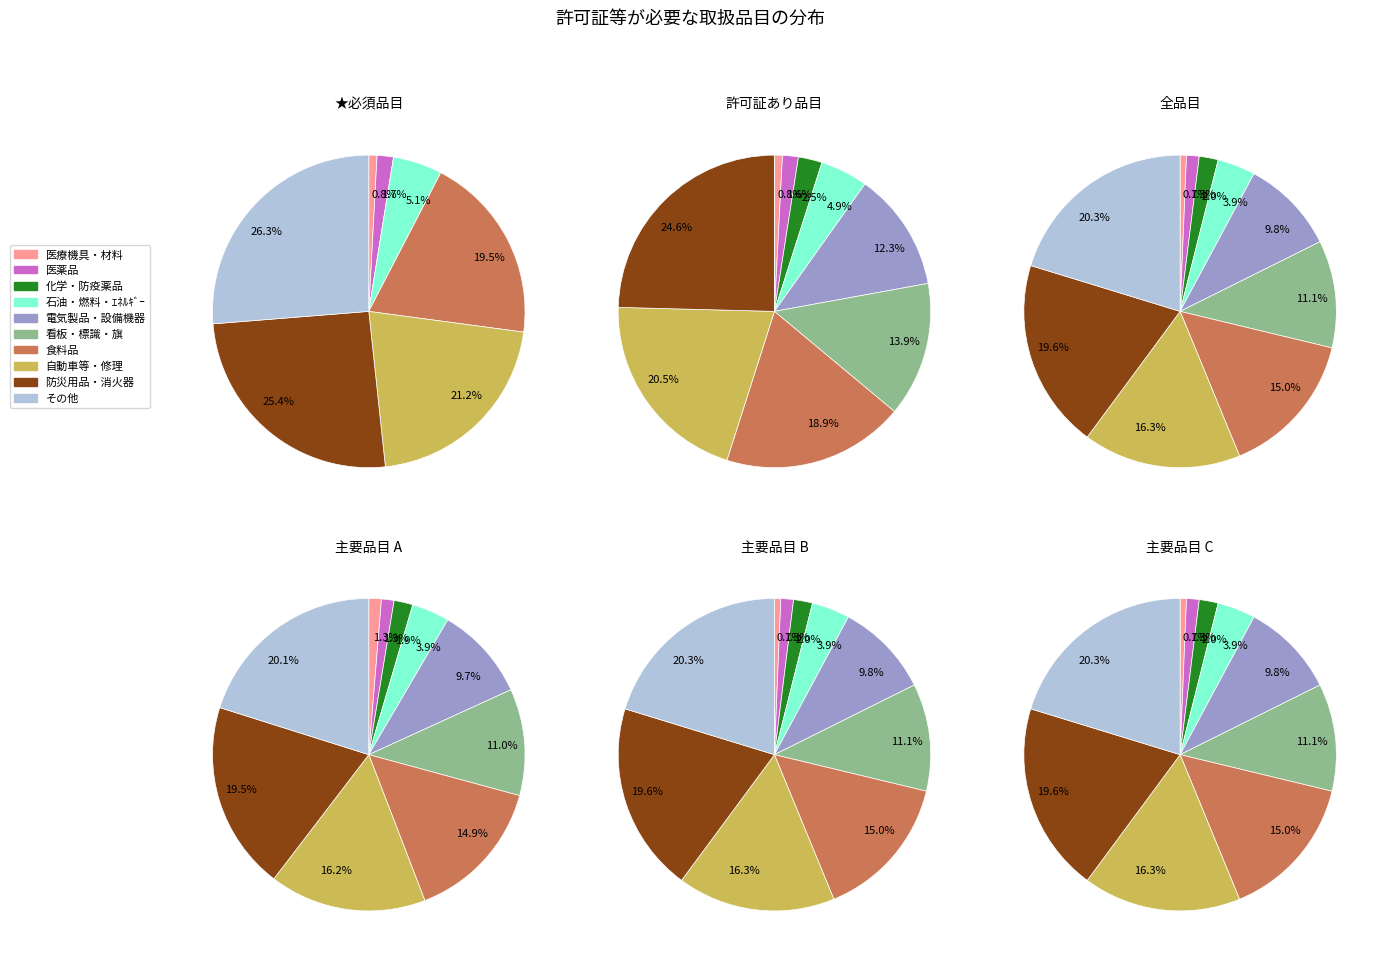

Count the number of slices in the pie.

10